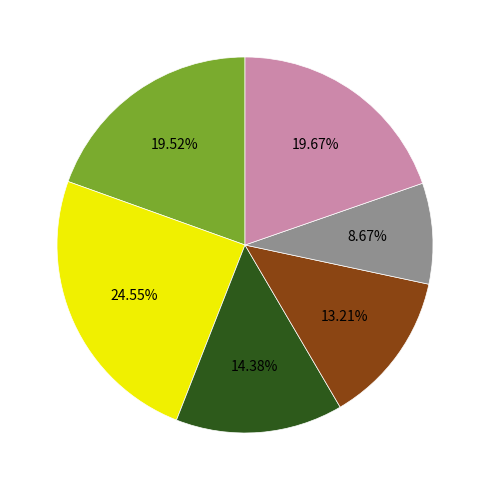

Is there a majority slice in this chart?

No